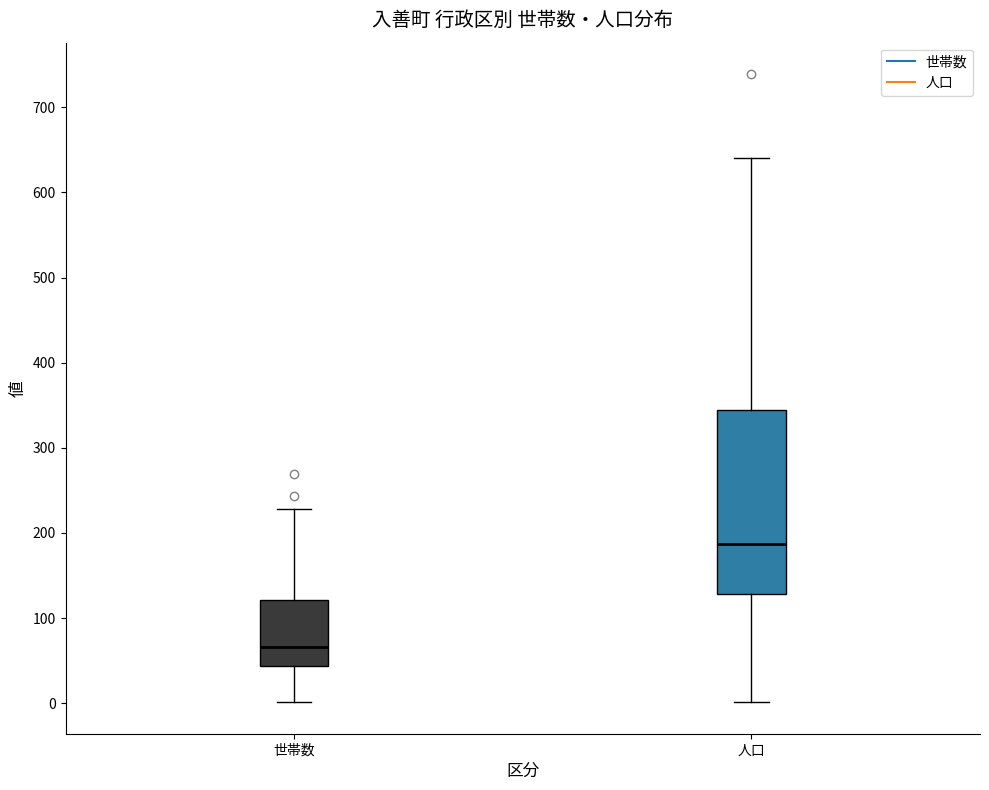

Reading left to right, read every box against the y-axis: the position of its median line, the range the box covers, and the ends of its whiskers. The values are not printed on the chart, so give them approximately, as read against the axis.

世帯数: median 70, box 40 to 120, whiskers 0 to 230
人口: median 190, box 130 to 340, whiskers 0 to 640